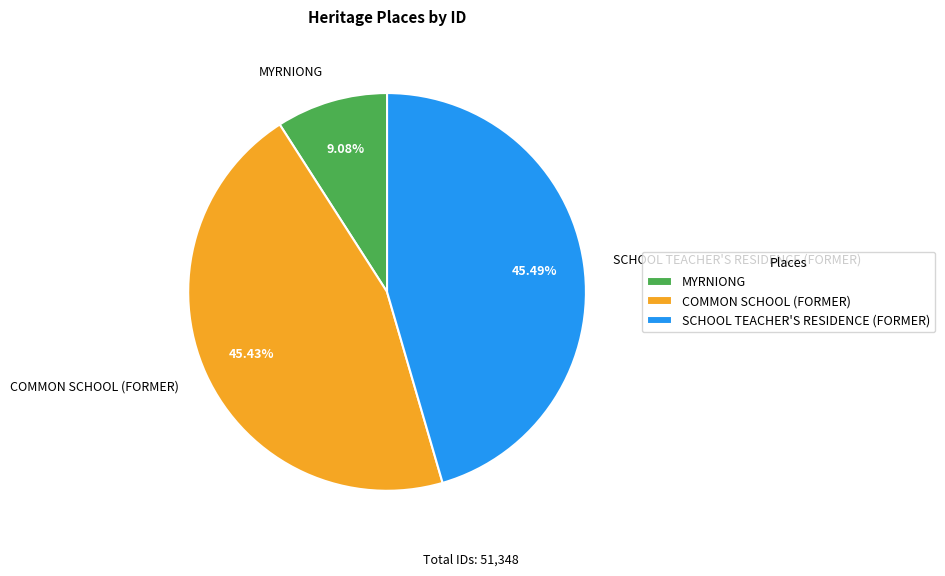

To the nearest percent, what is the average slice percentage?

33%